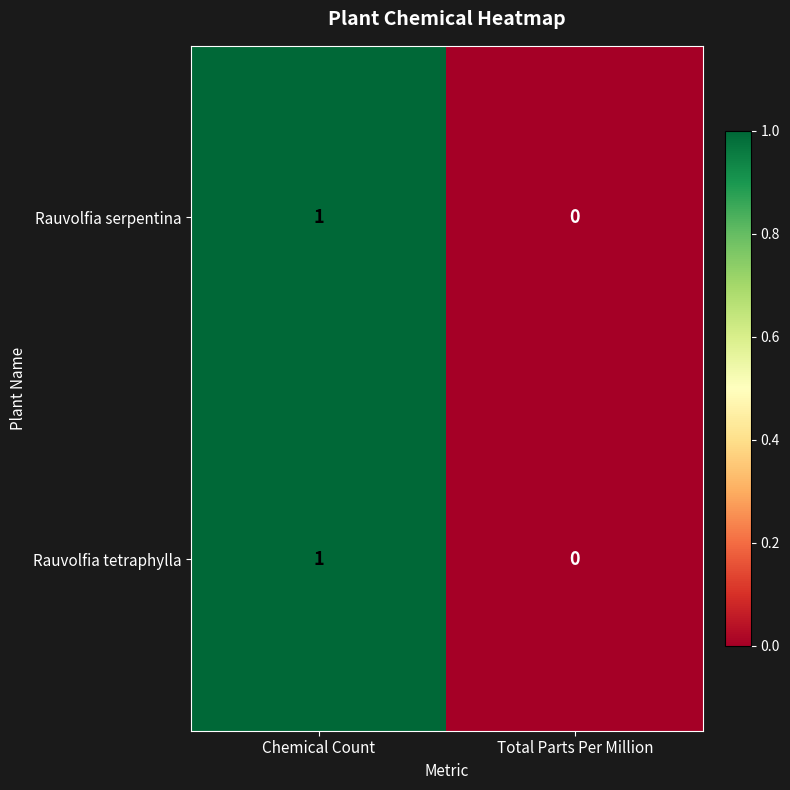

Reading right to left, what are all the values shown in this chart?

Rauvolfia serpentina: Total Parts Per Million=0	Chemical Count=1
Rauvolfia tetraphylla: Total Parts Per Million=0	Chemical Count=1